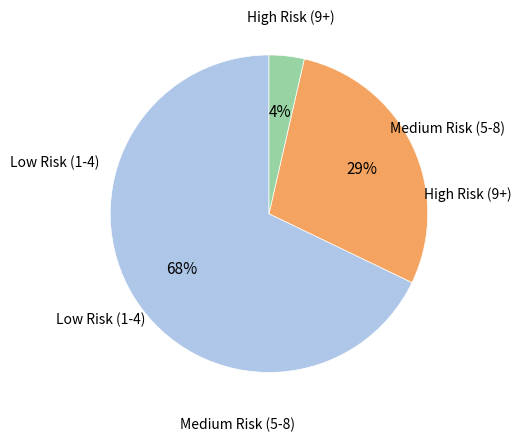

To the nearest percent, what is the average slice percentage?

33%